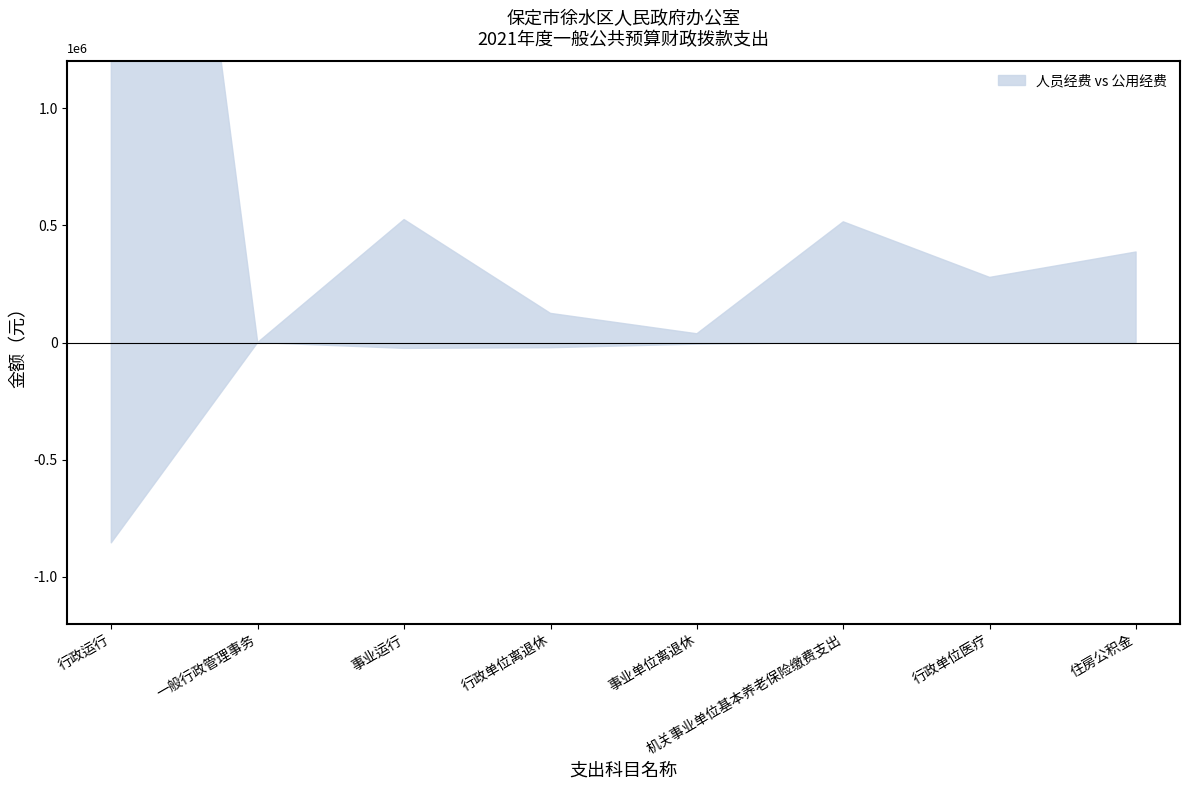

What is the difference between the highest and lowest values at 住房公积金?

386600